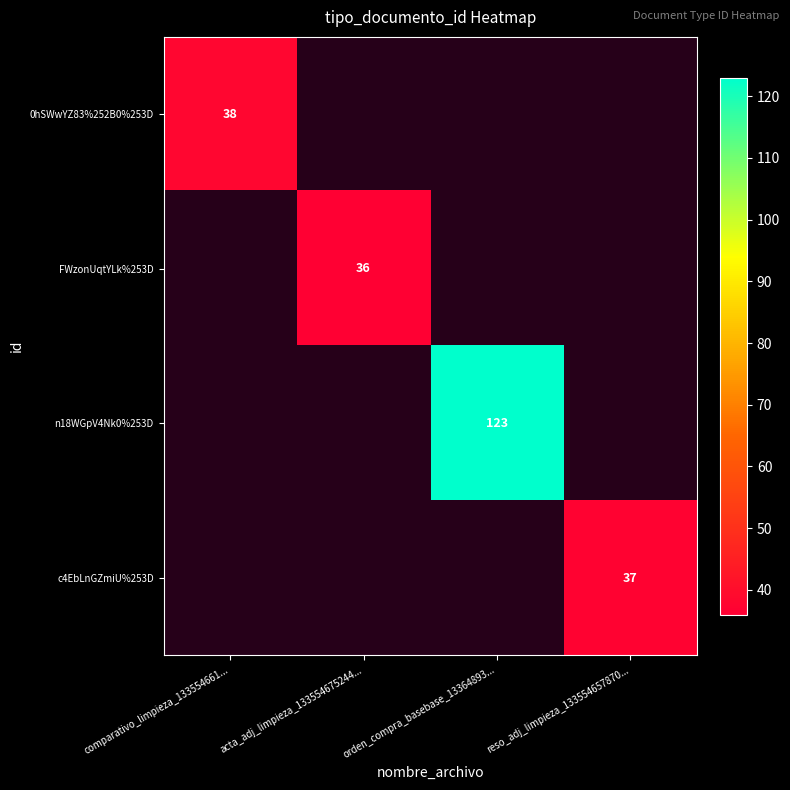

Is it true that n18WGpV4Nk0%253D equals 43 at orden_compra_basebase_13364893...?

False